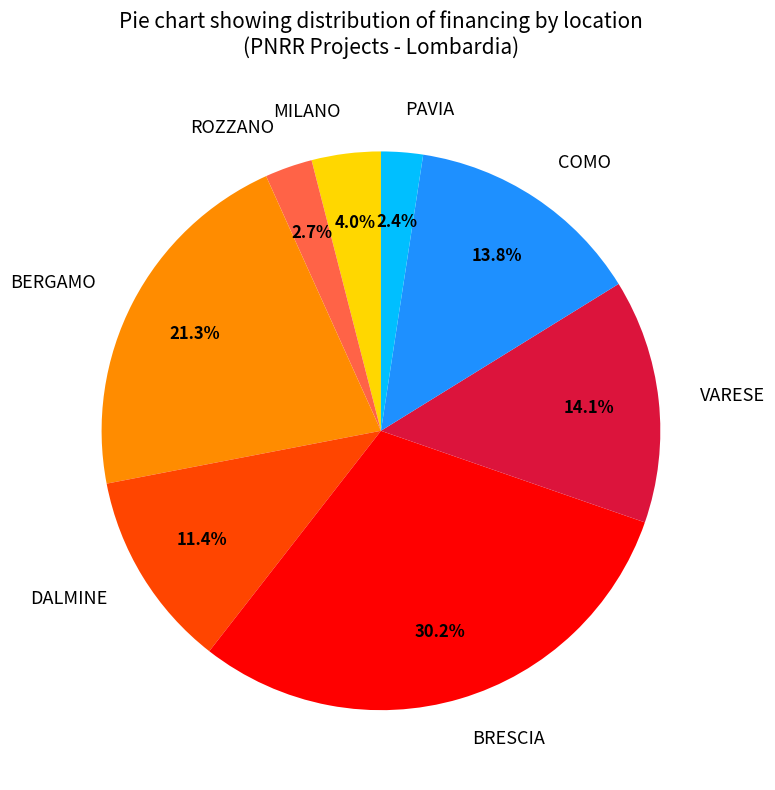

What is the largest slice in the pie chart?

BRESCIA